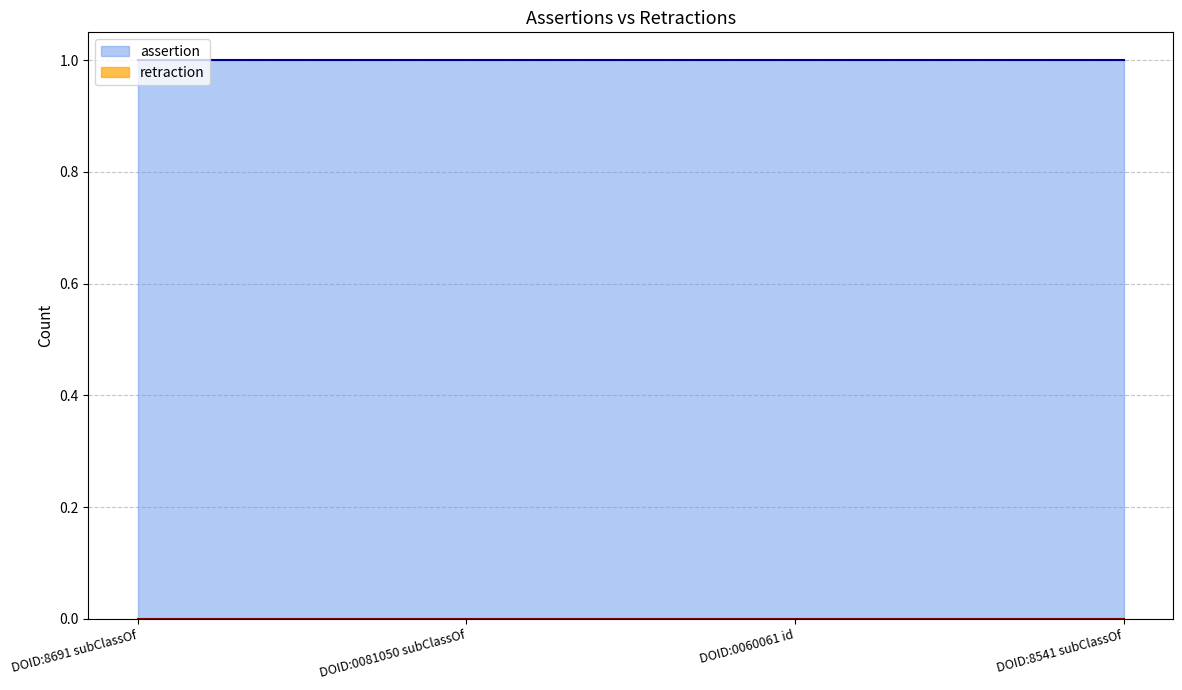

What is the sum of the assertion values at DOID:8541 subClassOf and DOID:0081050 subClassOf?

2